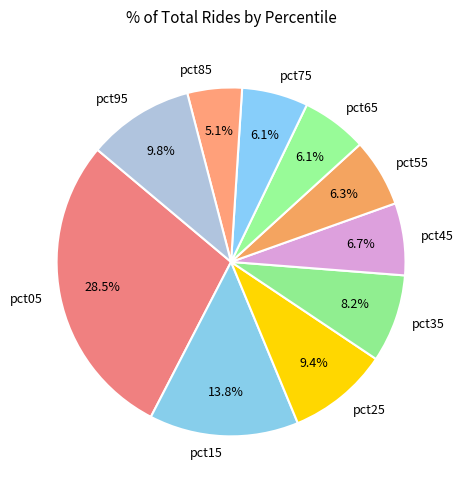

Does pct65 represent more than half of the total?

No